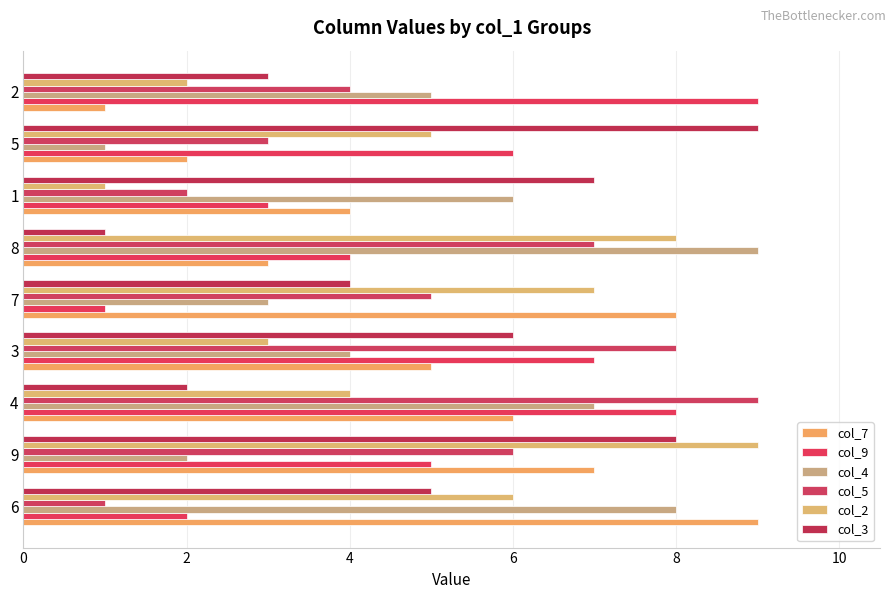

How many col_9 values are between 3 and 7?

5